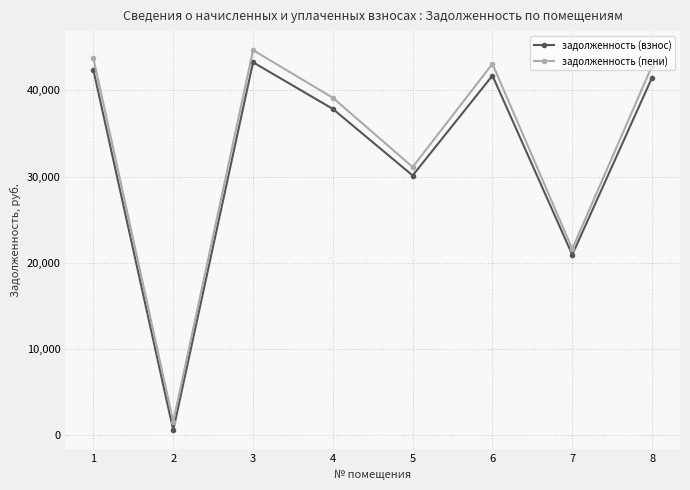

What is the spread (max minus min) of values at 4?

1292.7